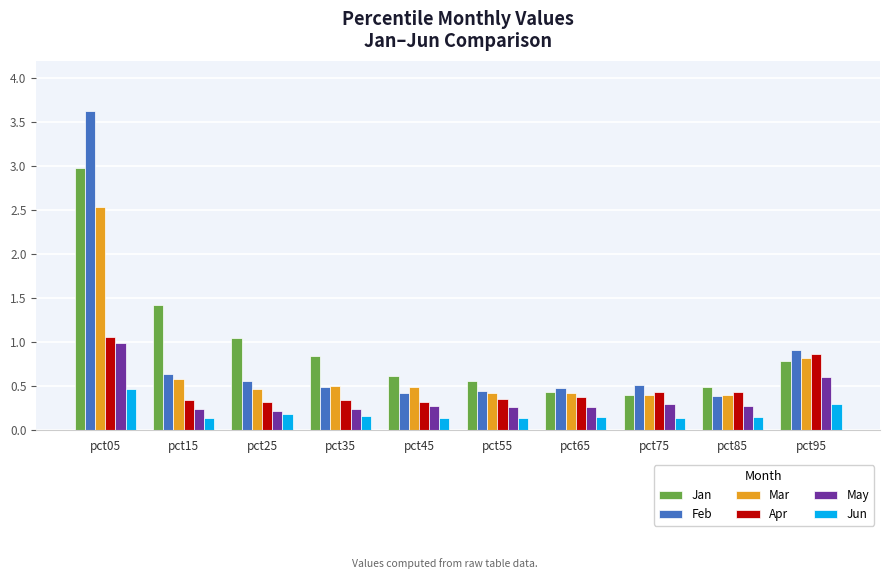

What are all the series names shown in the legend?

Jan, Feb, Mar, Apr, May, Jun